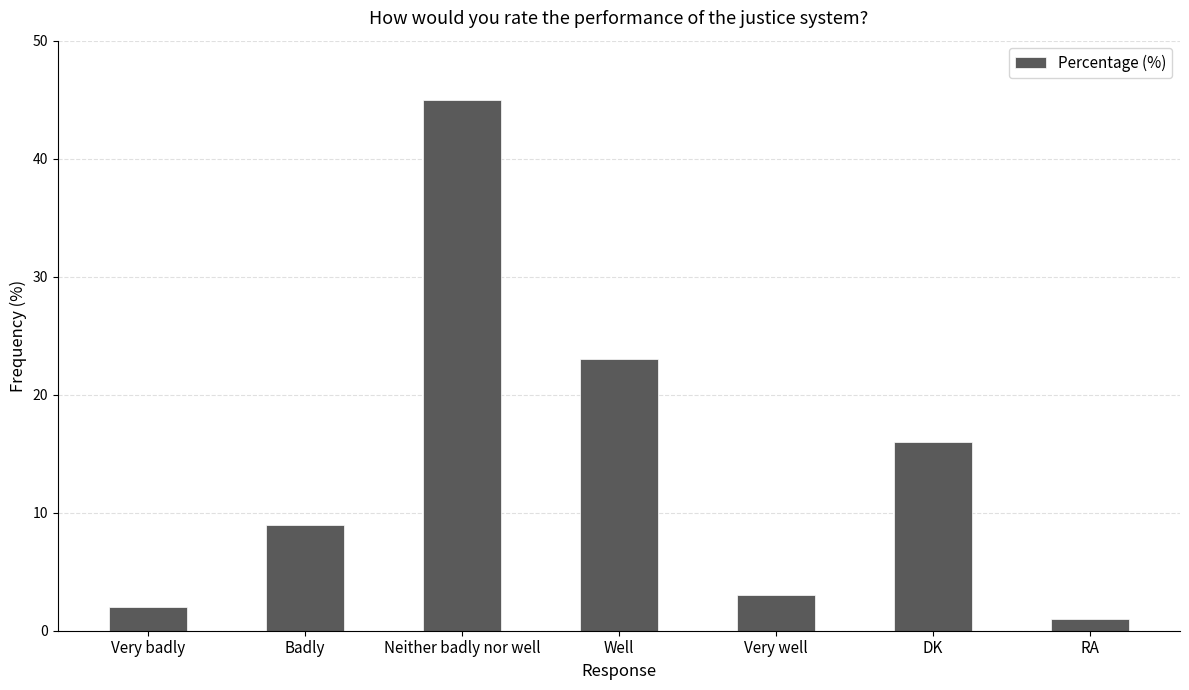

Reading left to right, extract all data points from this chart.

2	9	45	23	3	16	1